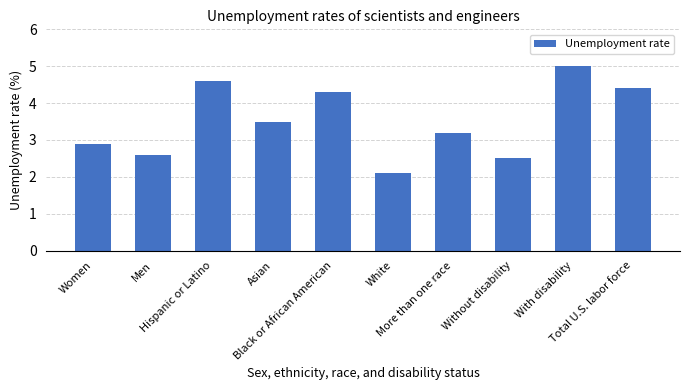

At which label is the value closest to 3?

Women